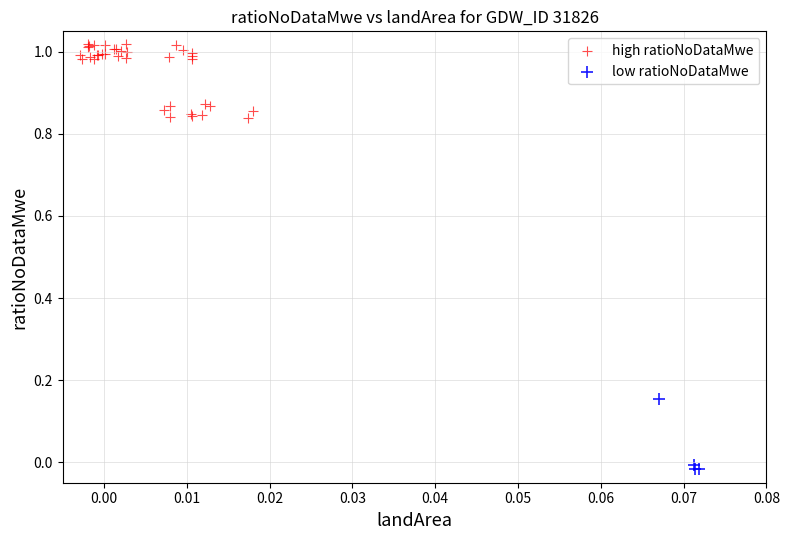

Which series contains the lowest Y value?

low ratioNoDataMwe